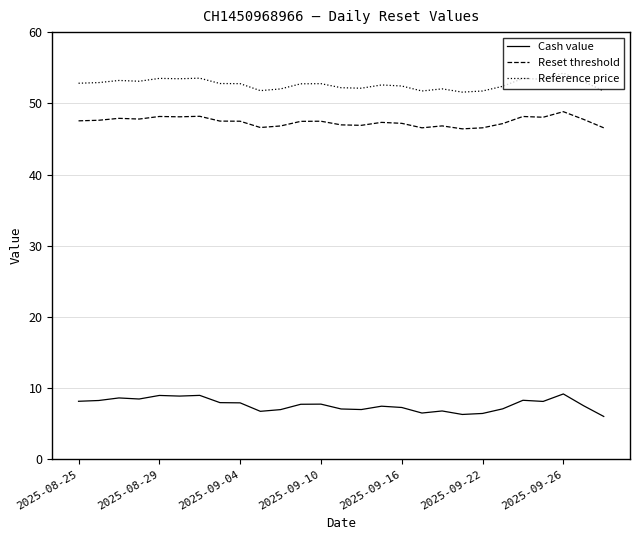

True or false: Reset threshold has more than 2 points higher than both neighbors.

True